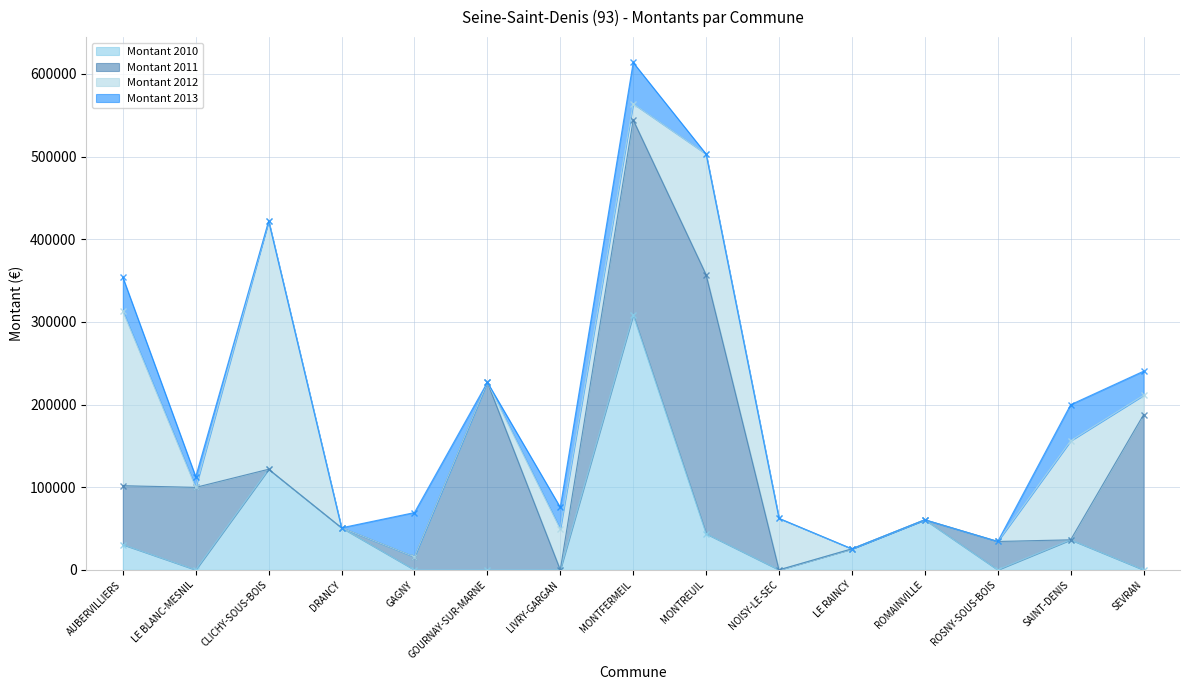

The Montant 2010 series shows 112546 at NOISY-LE-SEC. True or false?

False